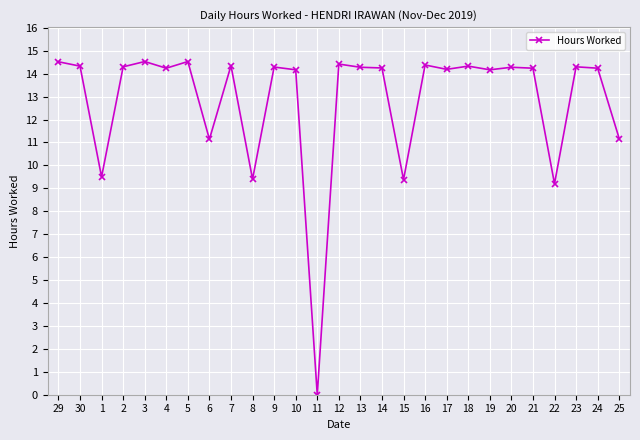

What is the sum of all values?

346.1